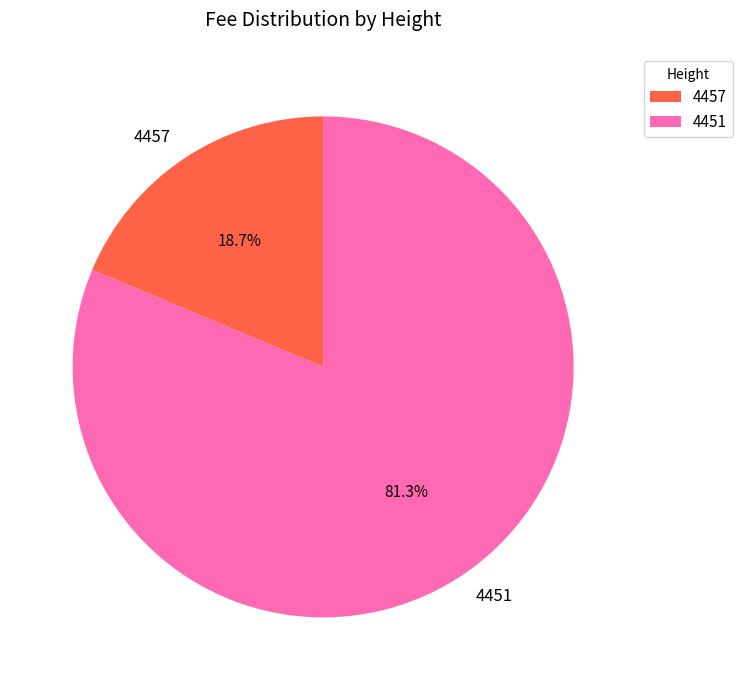

To the nearest percent, what percentage of the pie is 4451?

81%